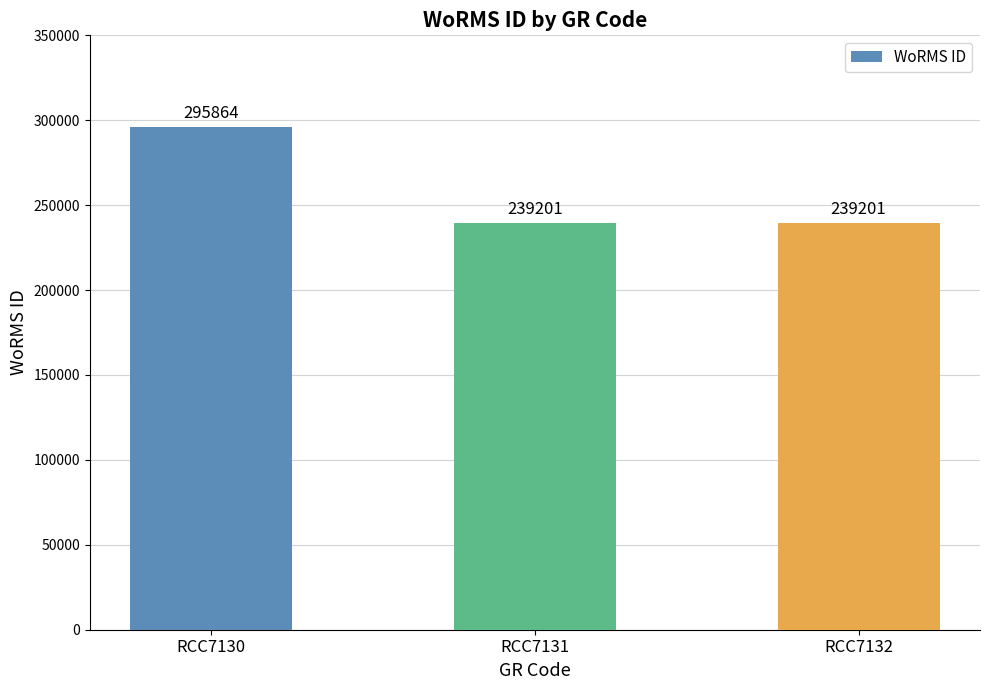

True or false: the data shows 75590 at RCC7132.

False